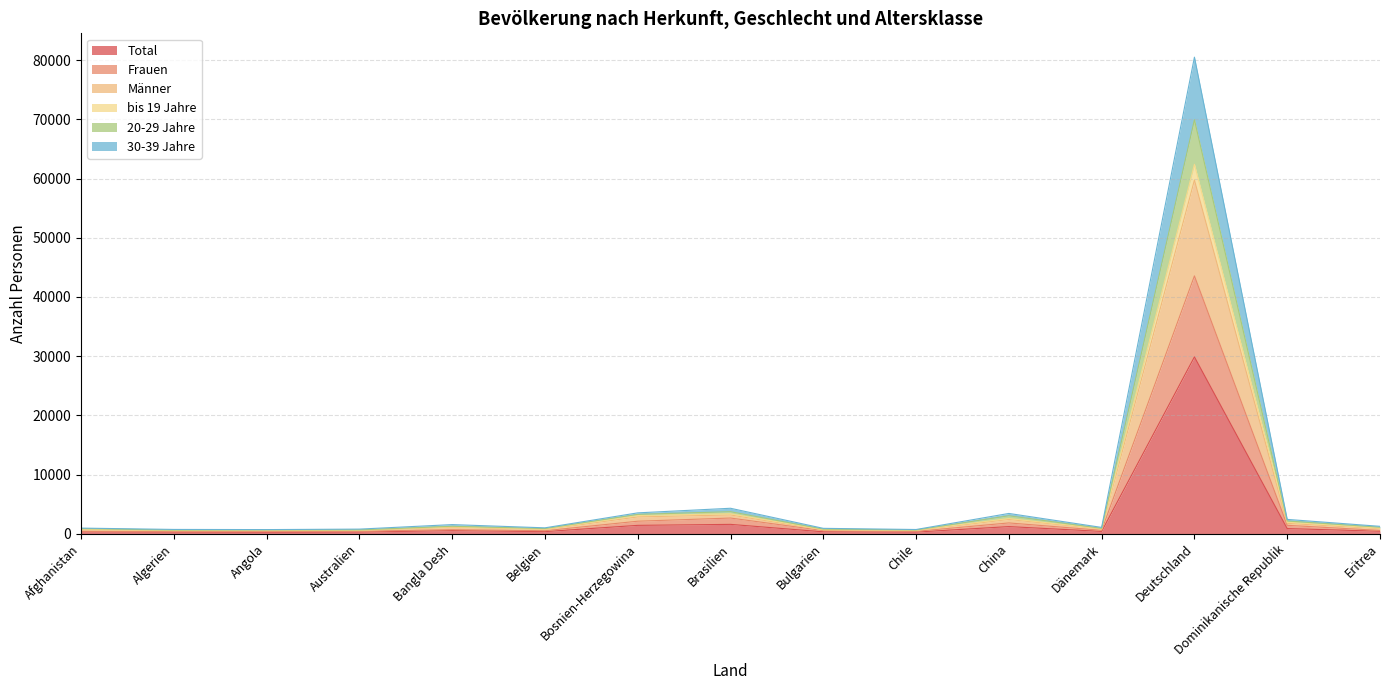

What is the maximum value for Total?

29877